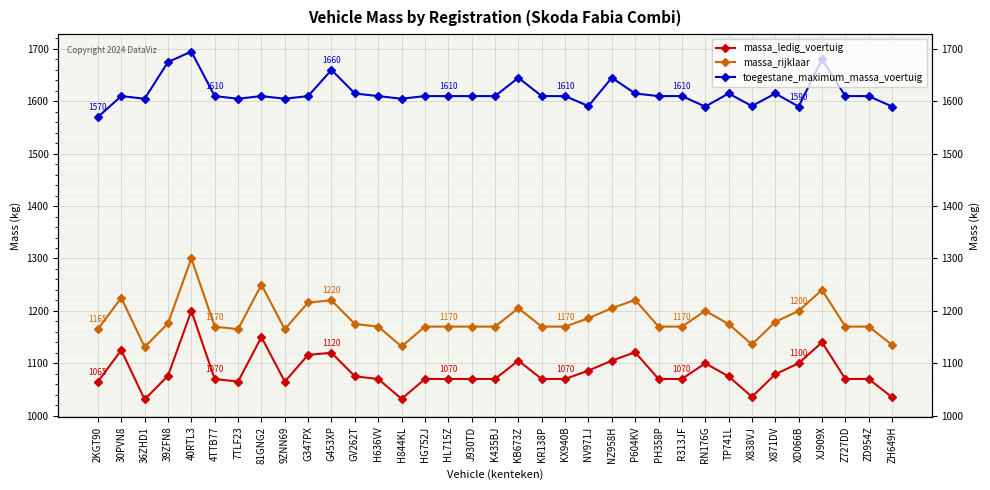

Is the value of toegestane_maximum_massa_voertuig at 40RTL3 greater than the value of massa_rijklaar at 4TTB77?

Yes